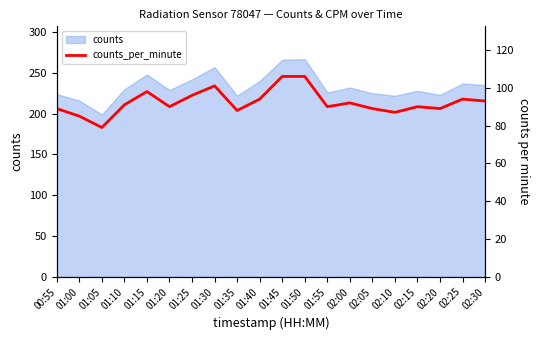

At which category does the chart reach its minimum across all series?

01:05